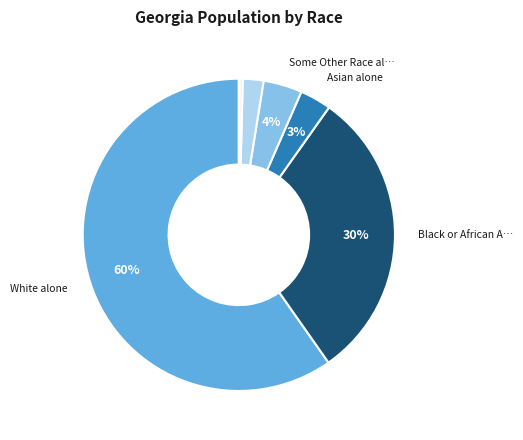

Is there any slice that represents more than half of the pie?

Yes